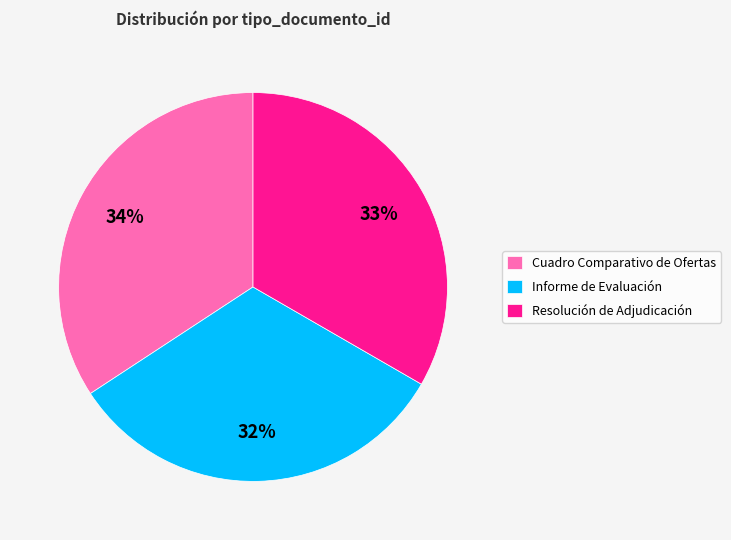

How many slices are in this pie chart?

3